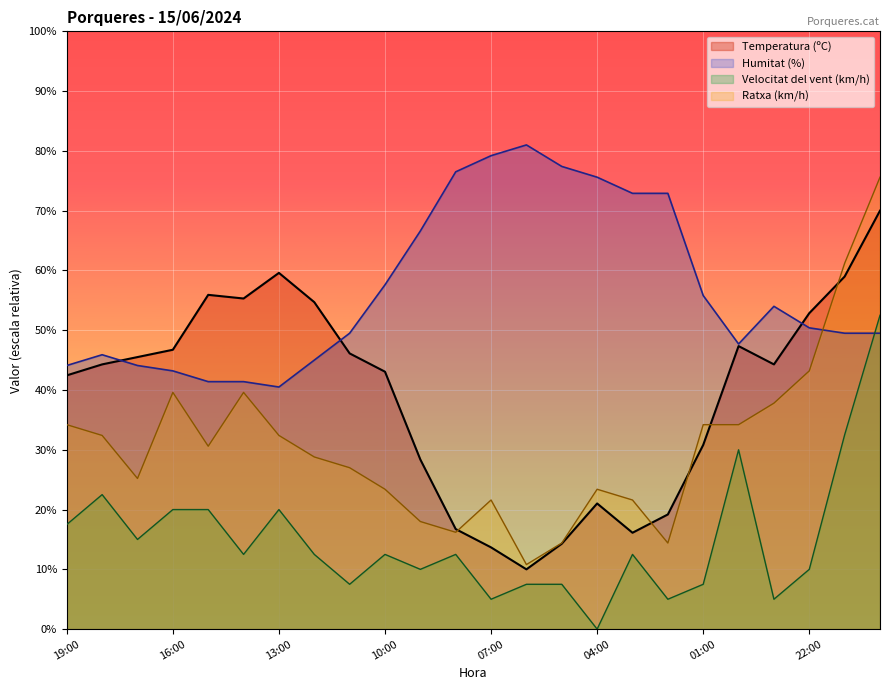

Which category has the highest value in the Temperatura (ºC) series?

20:00